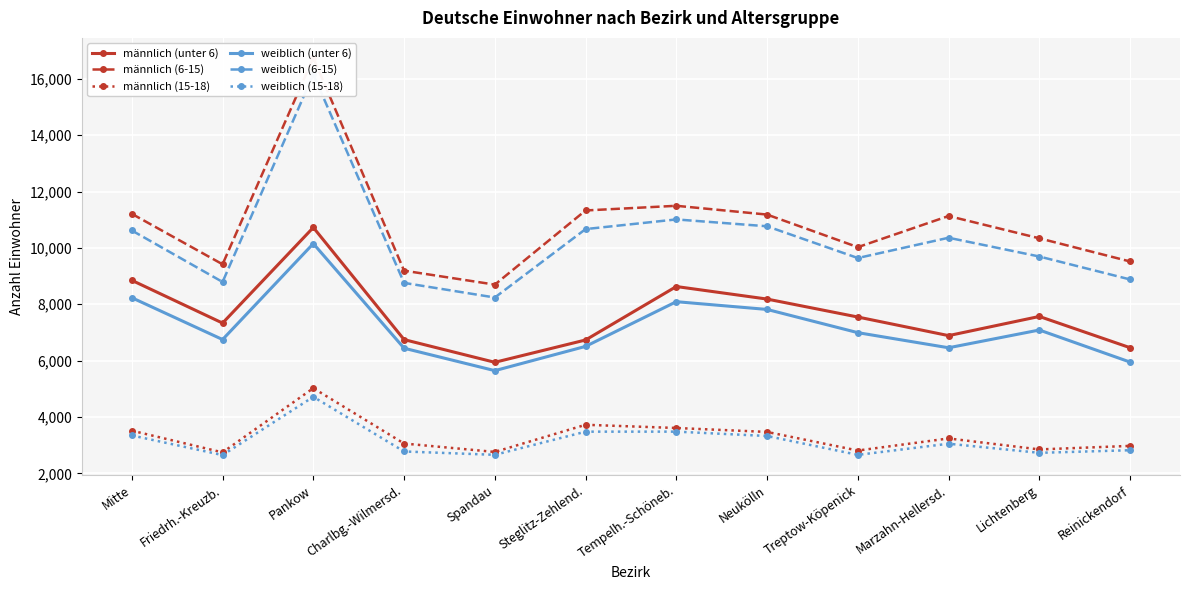

Does the chart display data point markers on the line(s)?

Yes